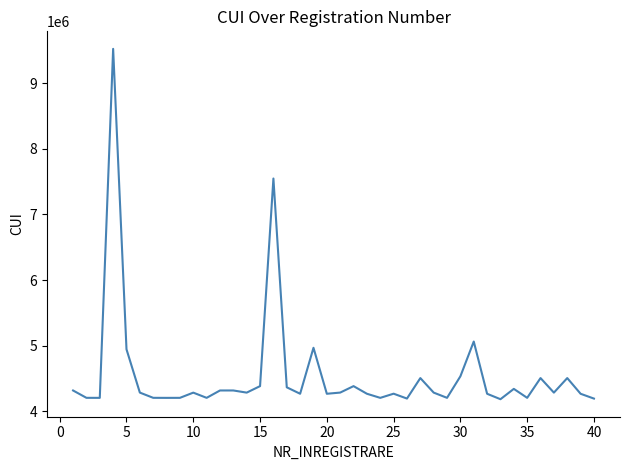

What is the difference between the maximum and minimum values?

5341816